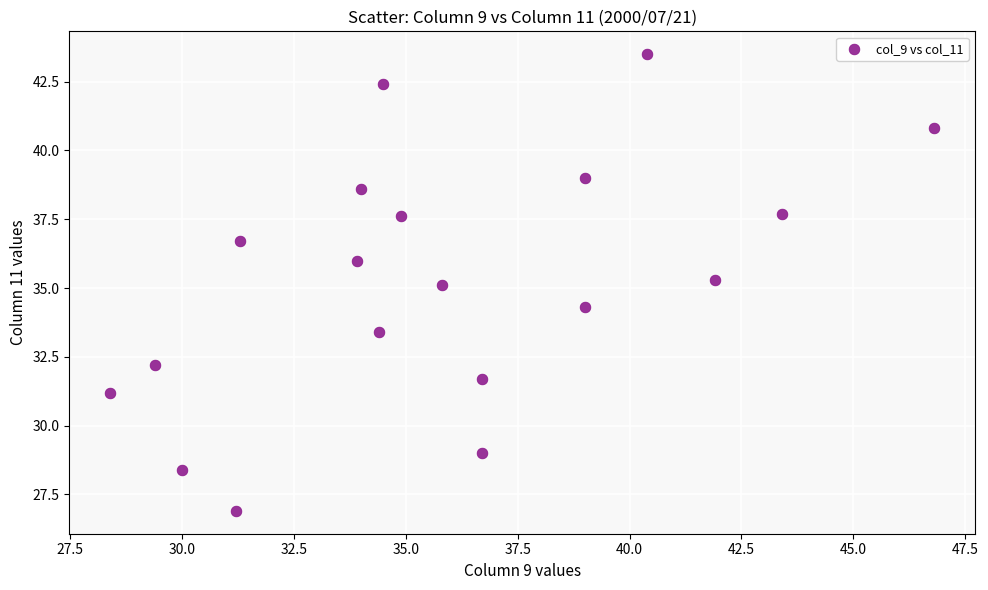

What is the range of X values (max minus min)?

18.4